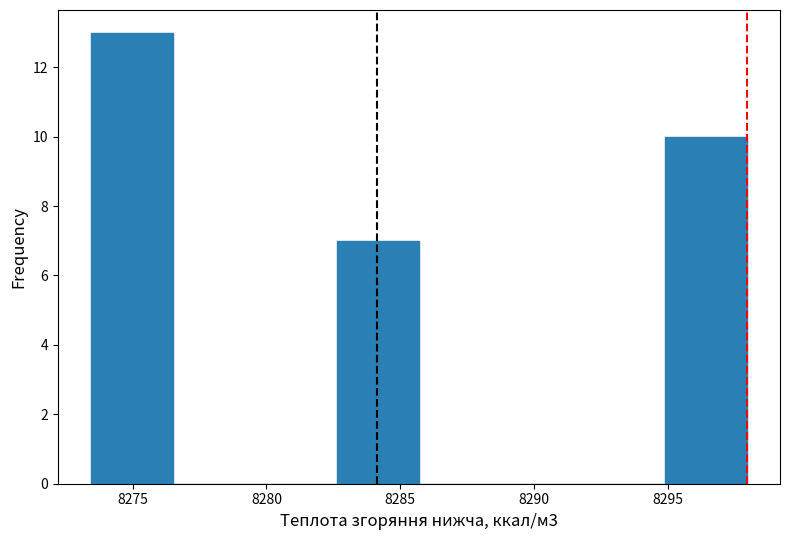

Reading left to right, list every bar in this chart as the range it spans on the x-axis followed by its height. Neither the bar edges nor the heights are printed on the chart, so give them approximately, as read against the axes.

8273.5 to 8276.5: 13
8276.5 to 8279.5: 0
8279.5 to 8282.5: 0
8282.5 to 8285.5: 7
8285.5 to 8289.0: 0
8289.0 to 8292.0: 0
8292.0 to 8295.0: 0
8295.0 to 8298.0: 10